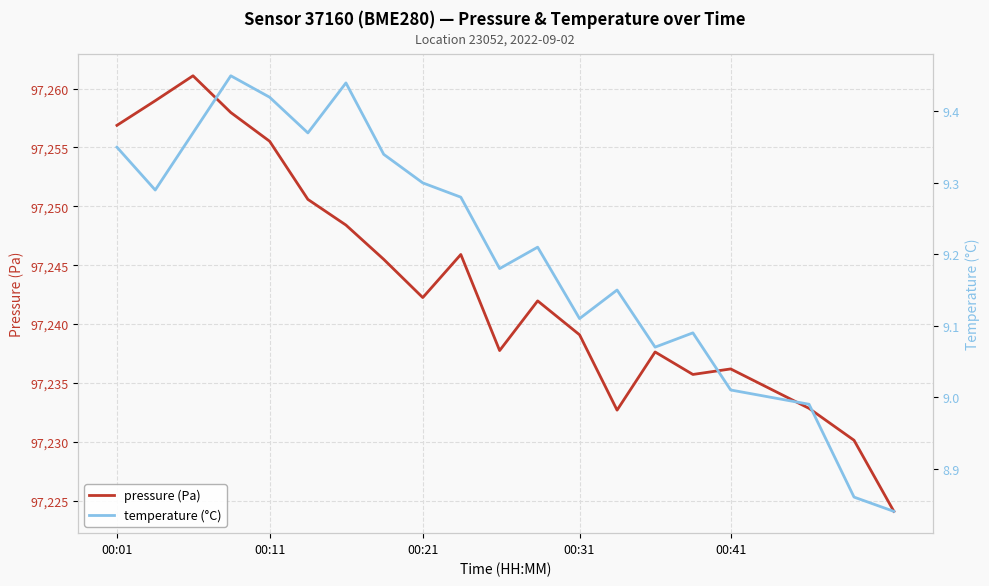

What are all the series names shown in the legend?

pressure, temperature